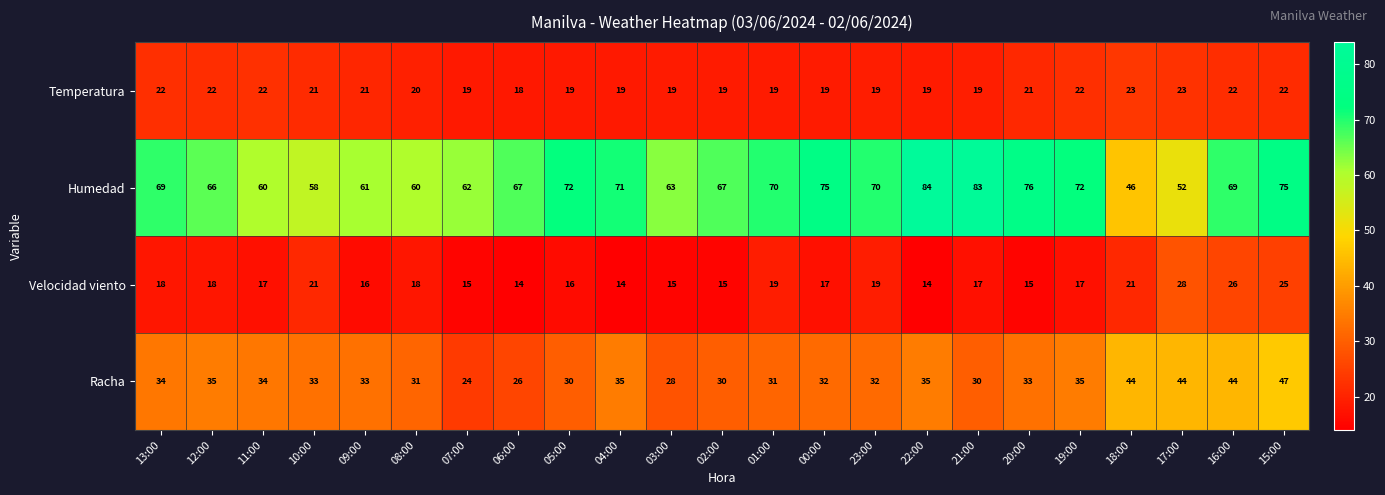

Which series changed the most between 07:00 and 18:00?

Racha